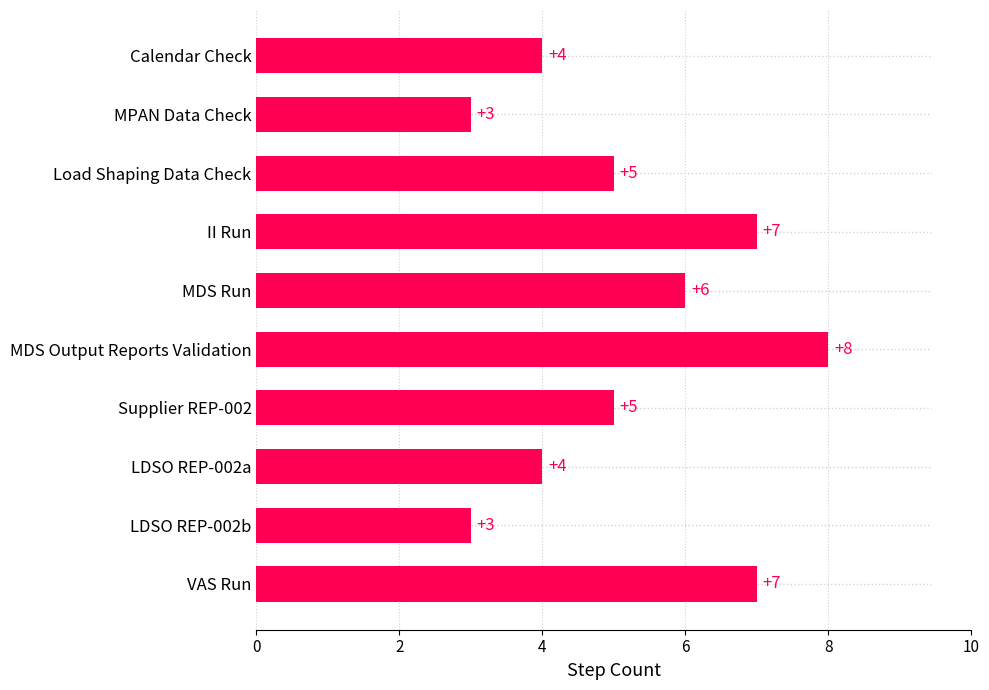

What is the smallest value displayed?

3